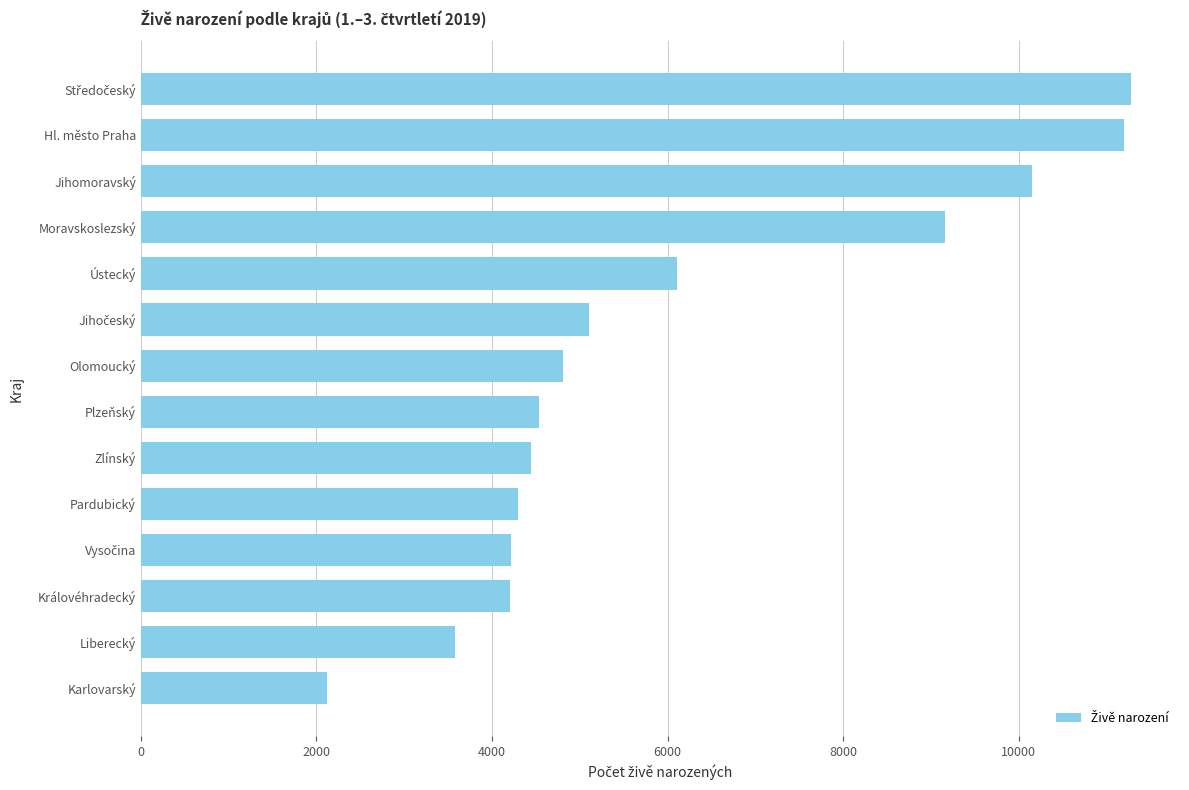

What value does the data have at Královéhradecký?

4203